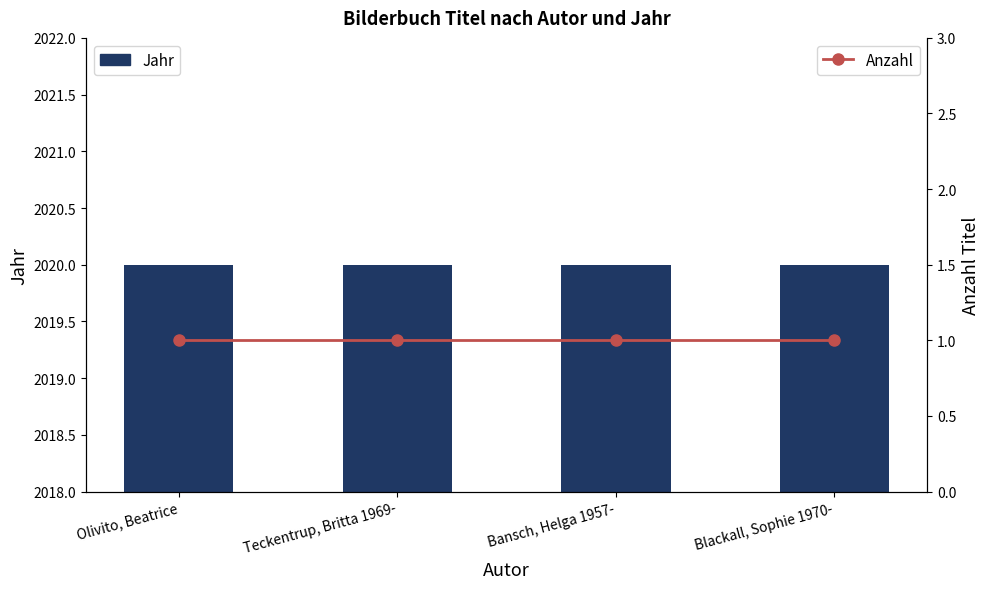

Is it true that Jahr equals 449 at Olivito, Beatrice?

False